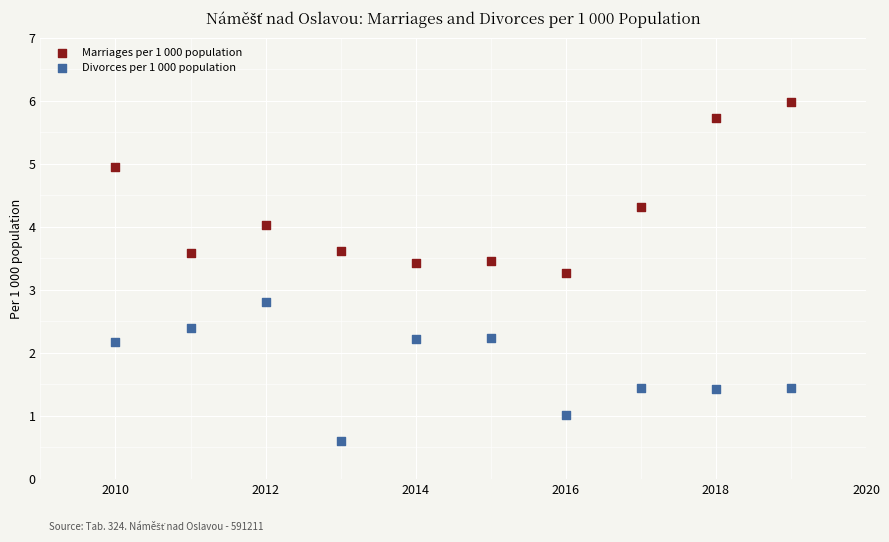

Which series has the largest Y range (max minus min)?

Marriages per 1 000 population